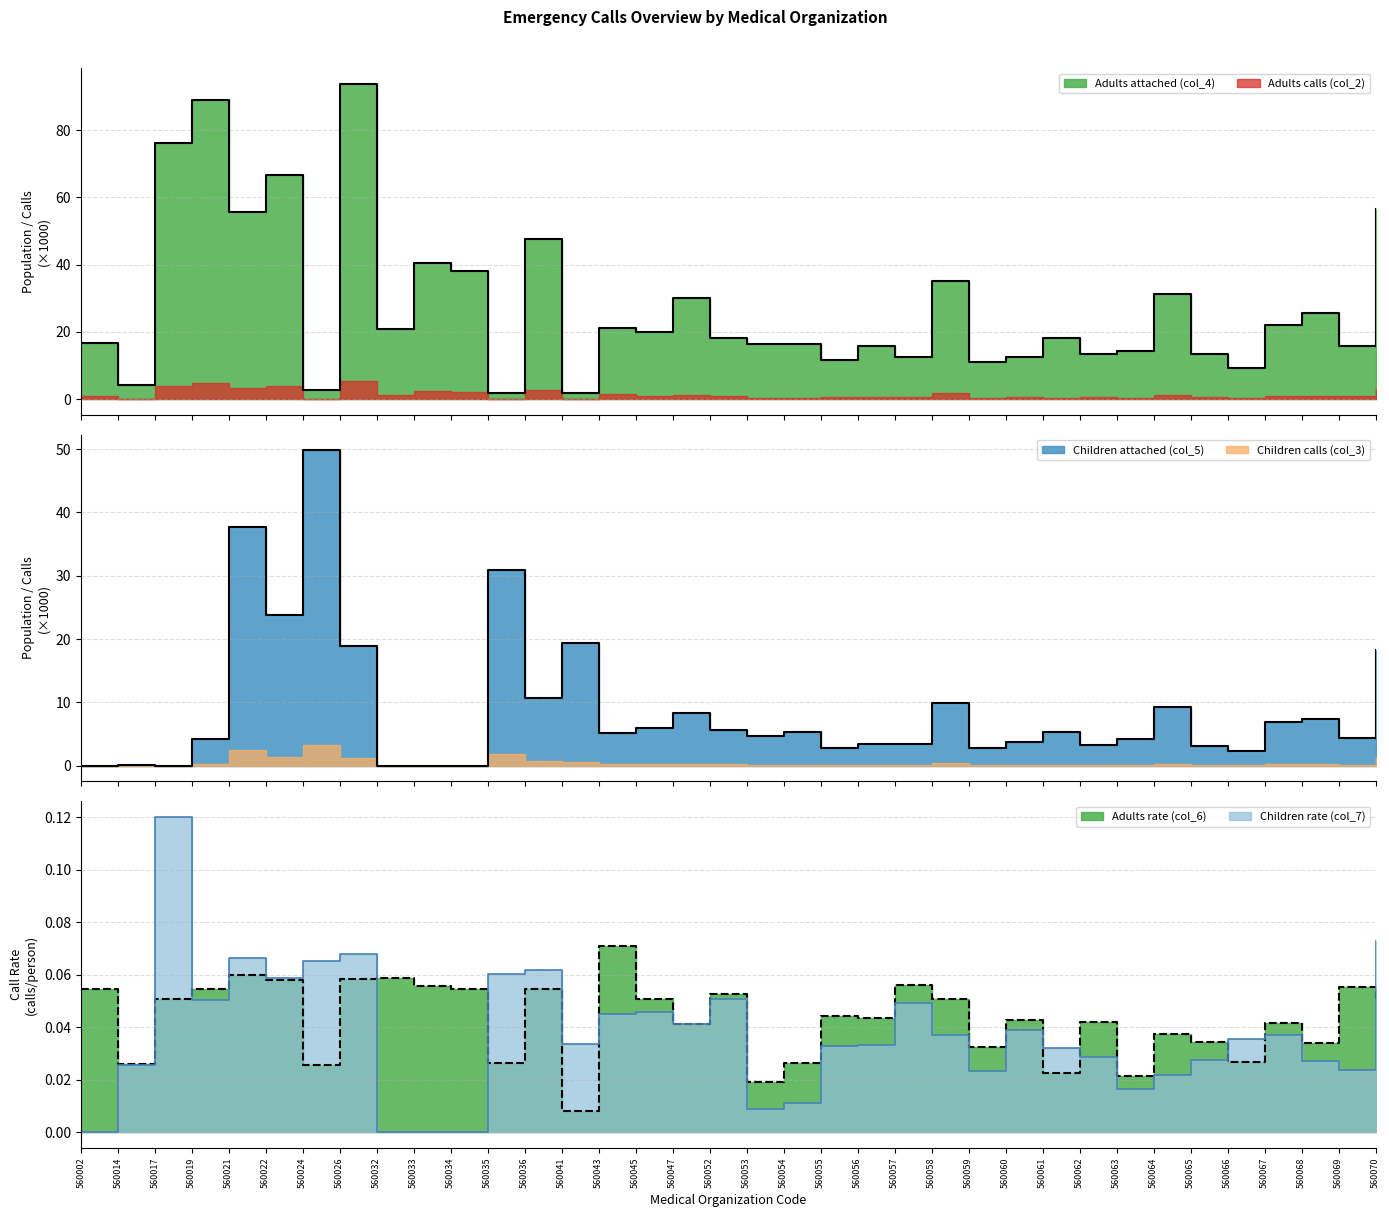

The Adults rate (col_6) series shows 0.0 at 560054. True or false?

False